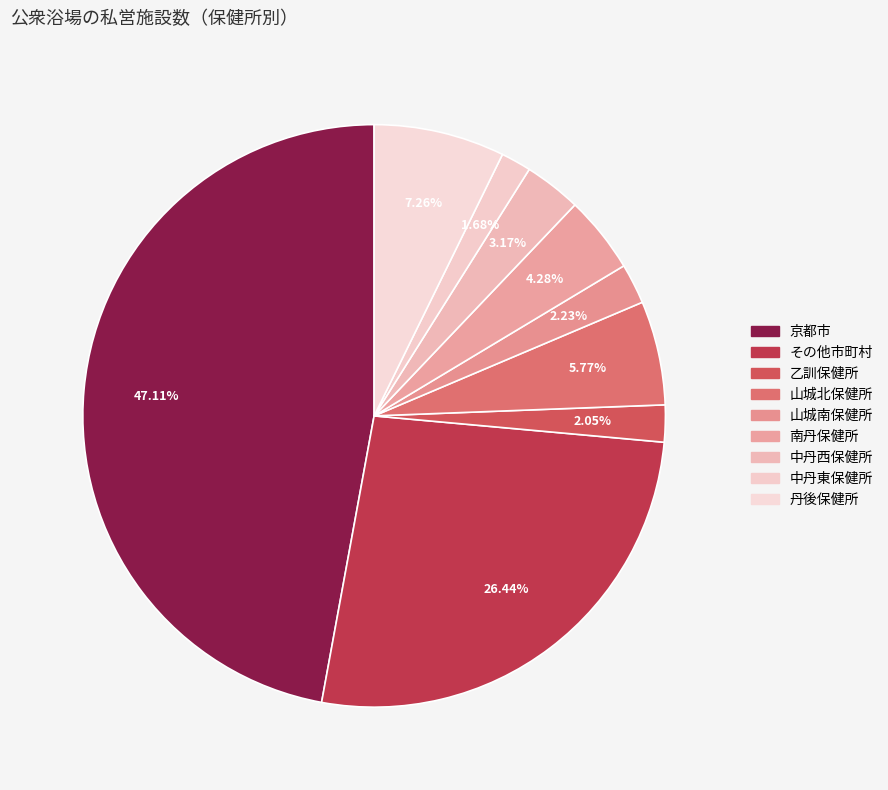

Count the number of slices in the pie.

9